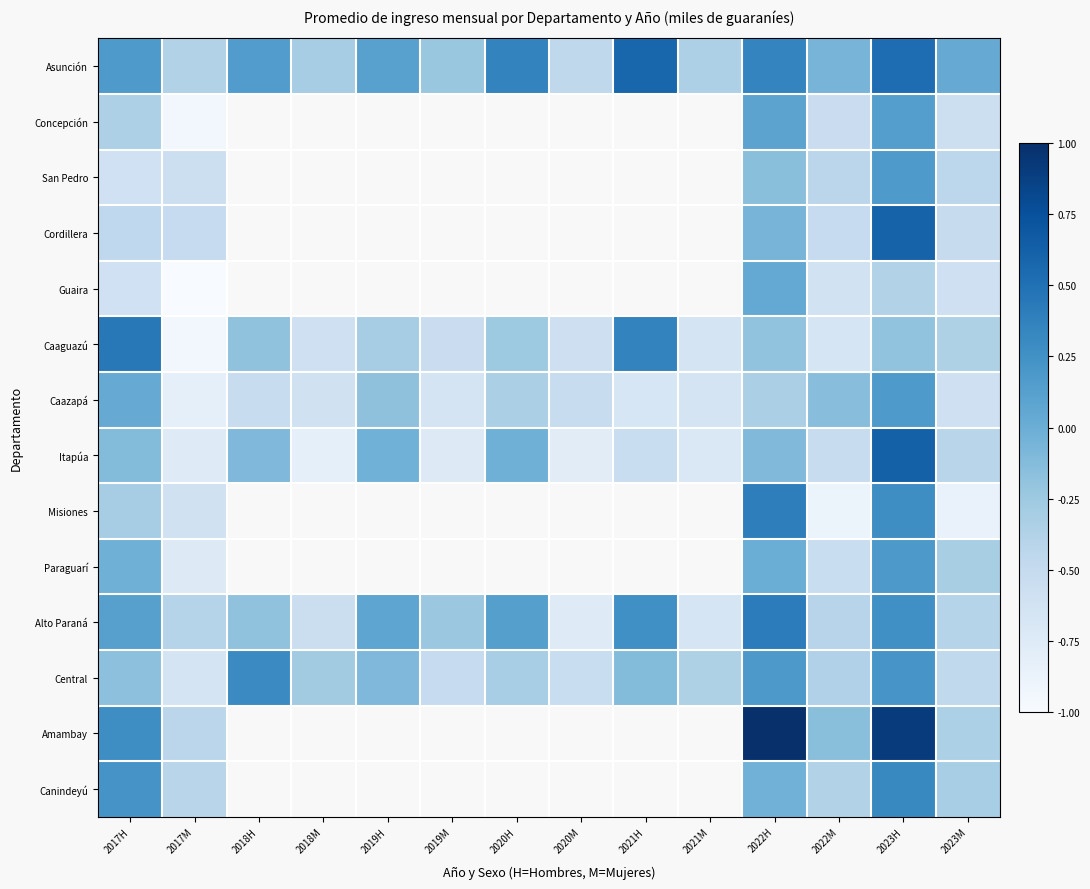

Which series has the largest total across all categories?

Asunción